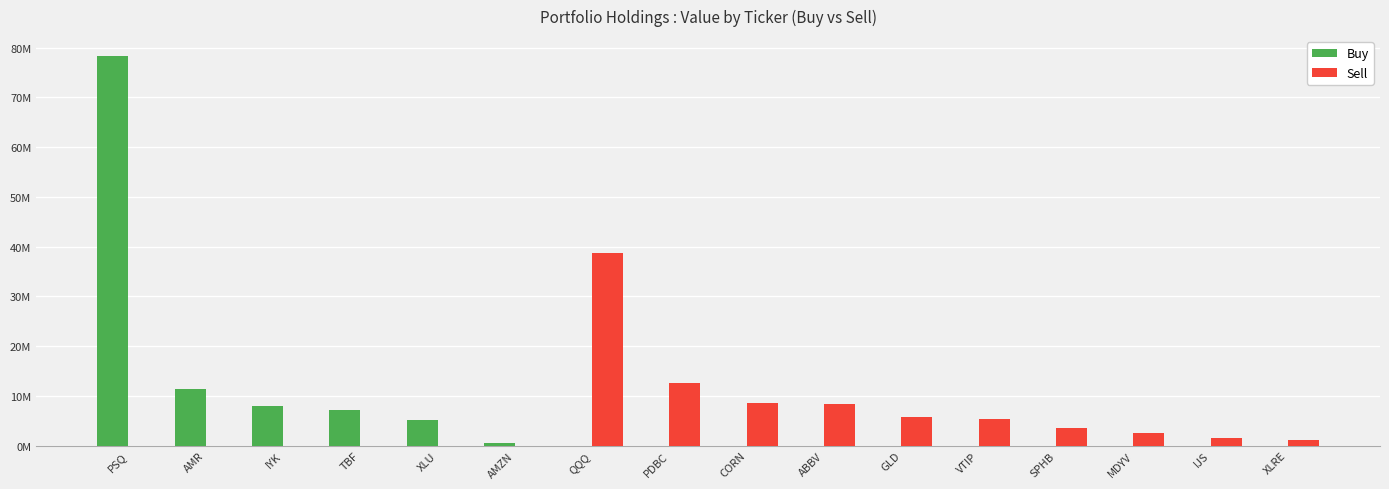

Are the bars grouped side by side (vs. stacked)?

Yes